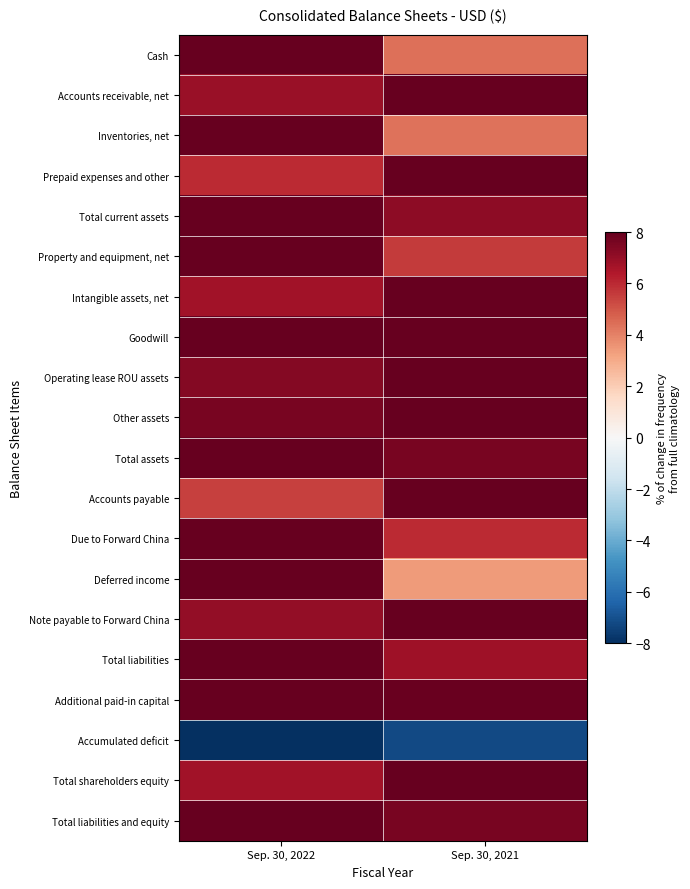

What is the greatest value displayed?

8.0